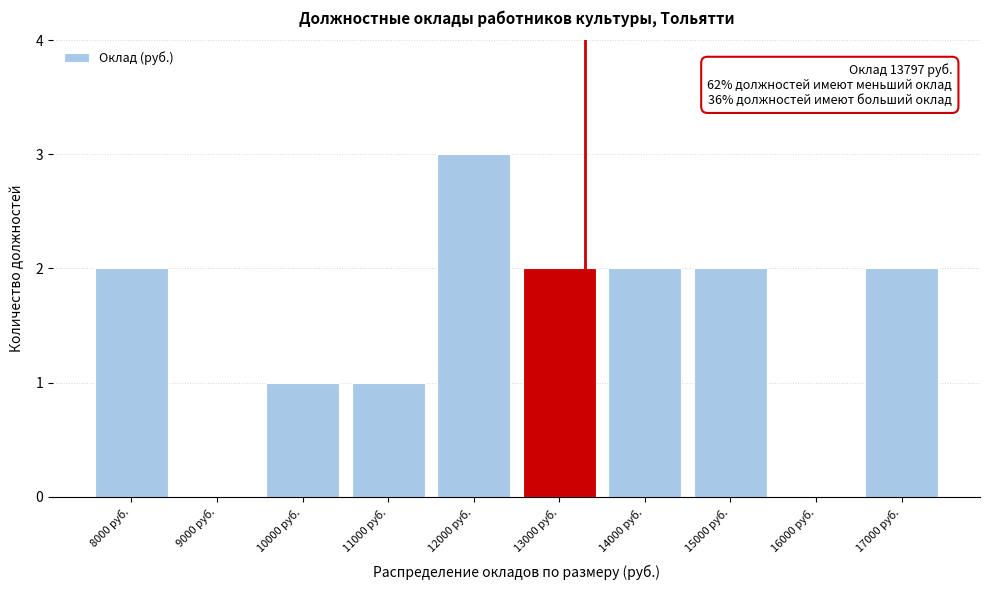

Reading right to left, transcribe all the data shown in this chart.

17000 руб.=2	16000 руб.=0	15000 руб.=2	14000 руб.=2	13000 руб.=2	12000 руб.=3	11000 руб.=1	10000 руб.=1	9000 руб.=0	8000 руб.=2